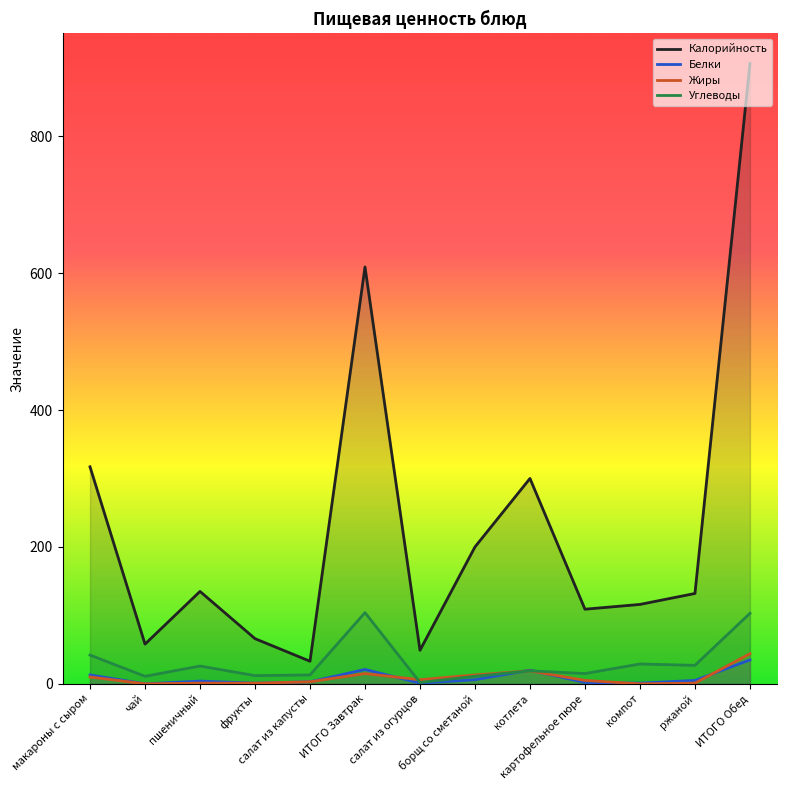

Where is the first local minimum for Белки?

чай